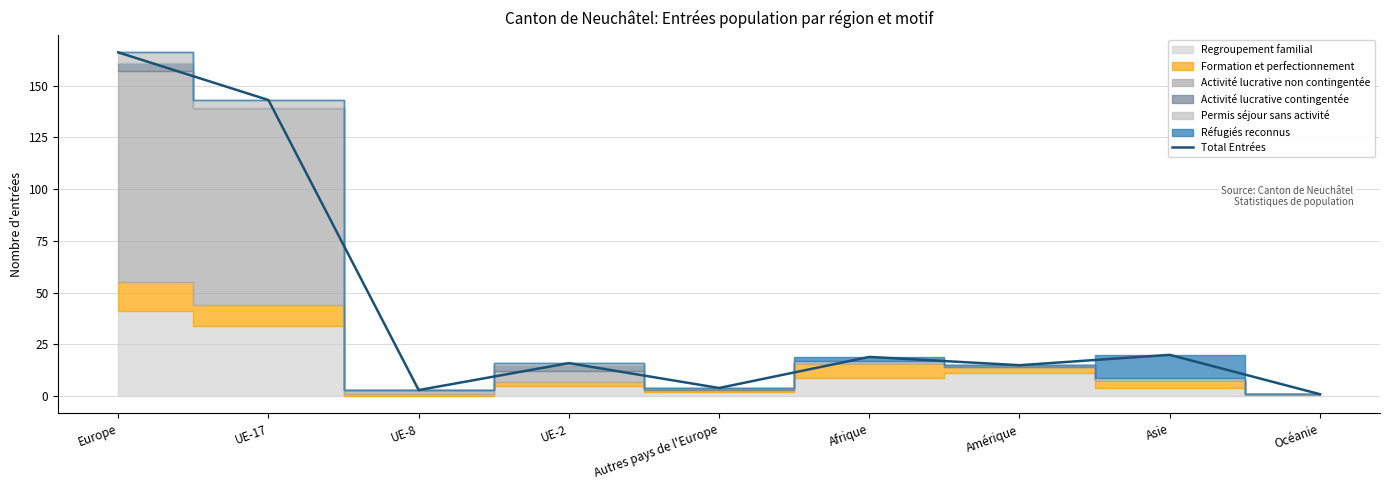

Which has a higher value, Europe or UE-8?

Europe